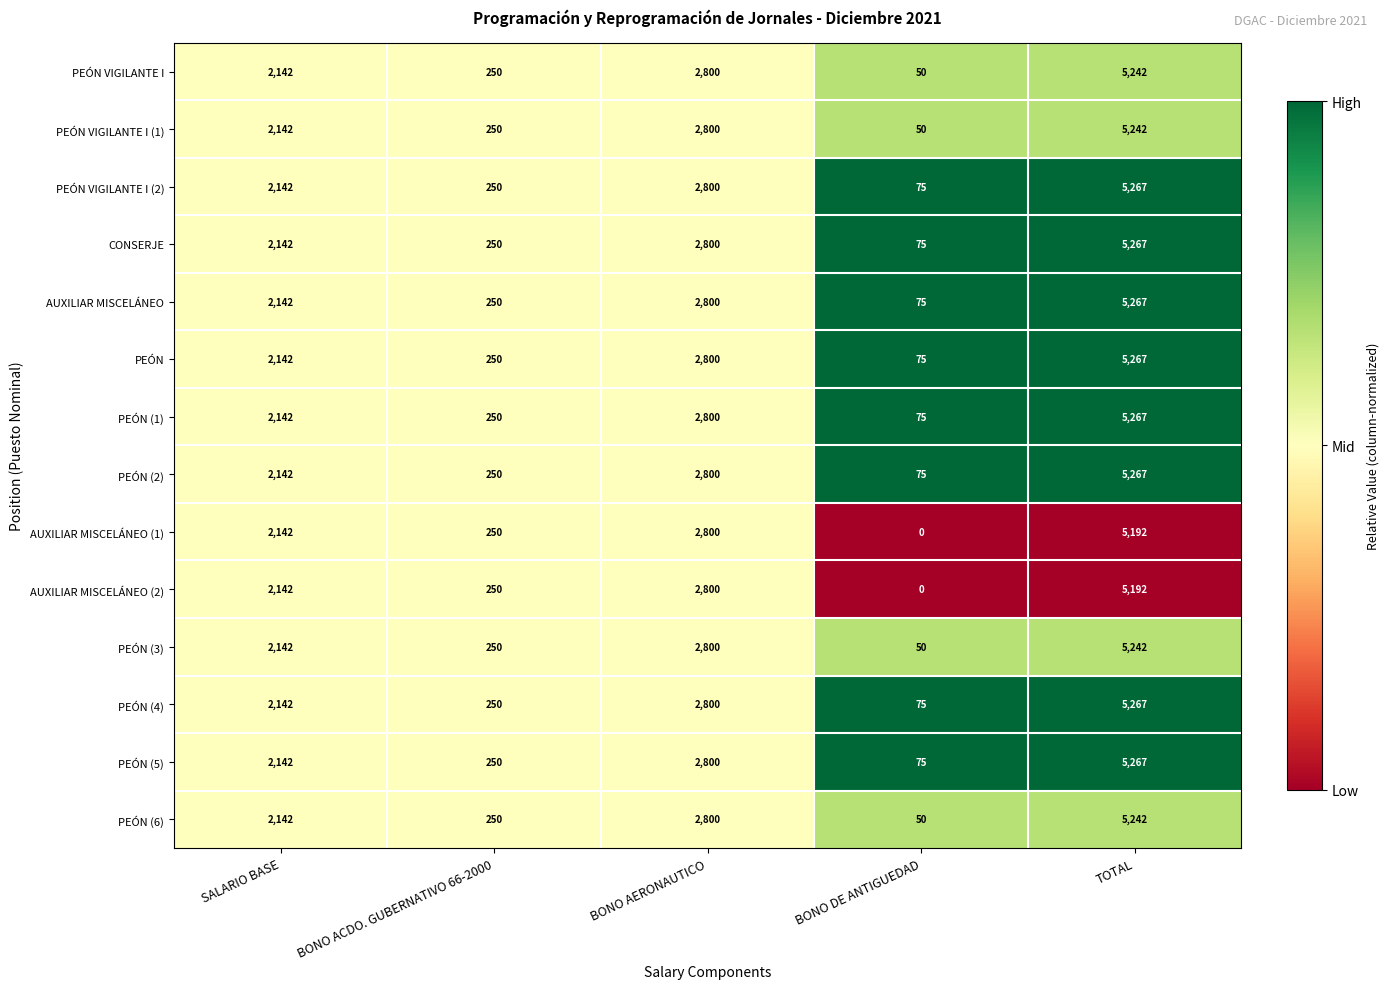

What is the total value across all series at SALARIO BASE?

29988